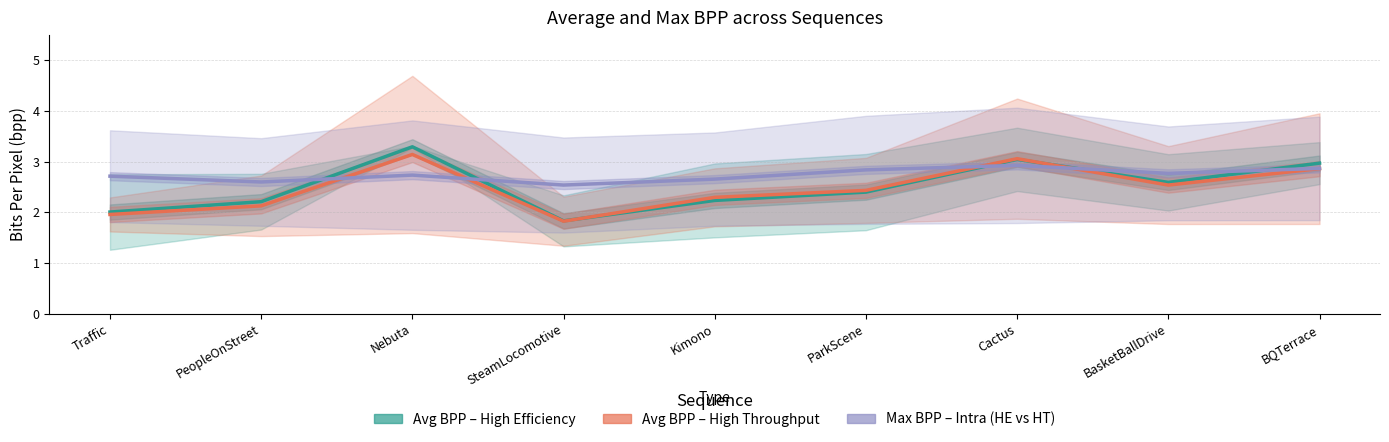

True or false: Max BPP – Intra (HE vs HT) has a value of 4.1 at Traffic.

False